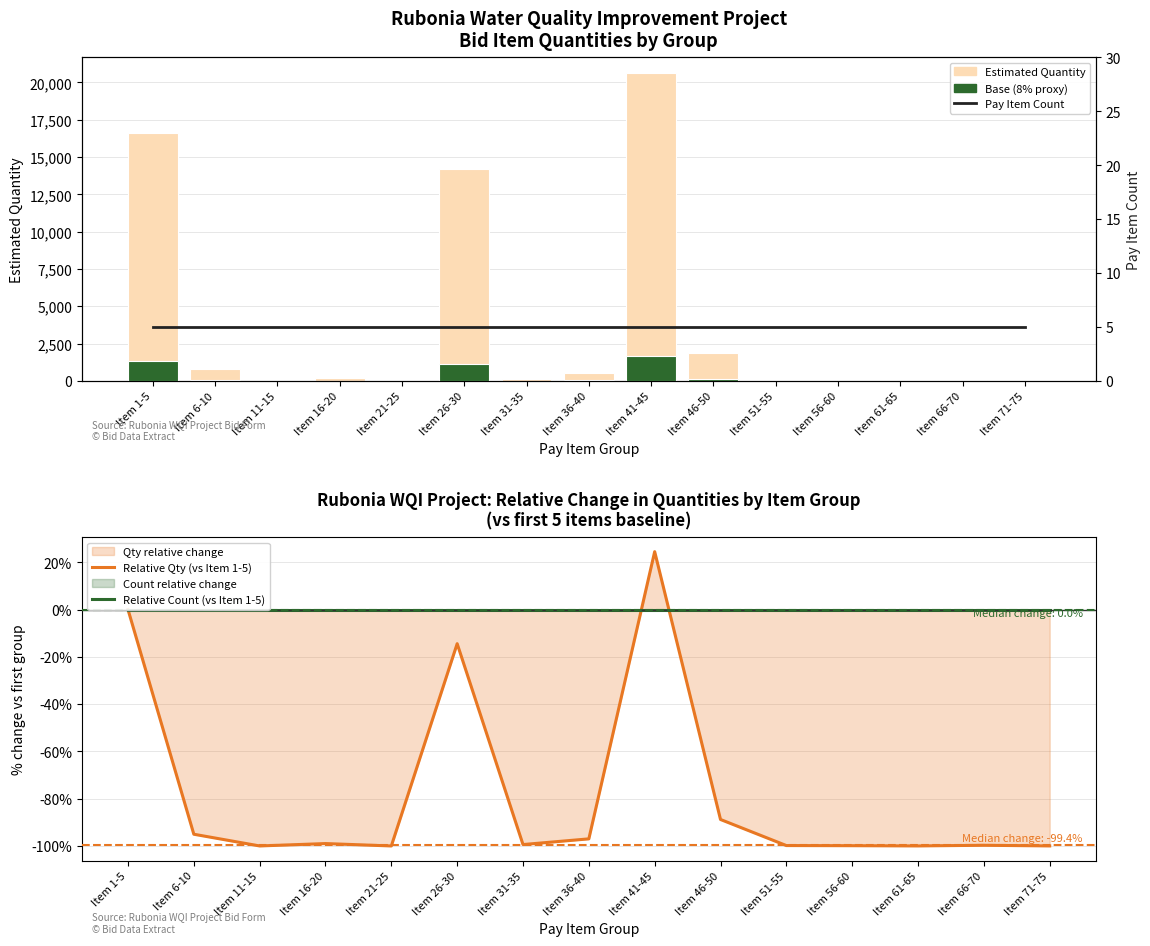

Between Item 1-5 and Item 46-50, which series saw the biggest shift?

Estimated Quantity